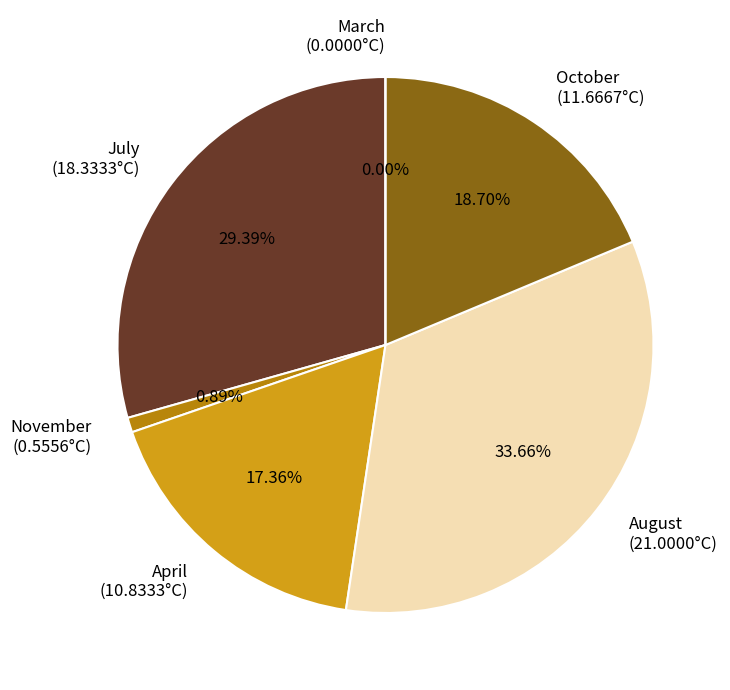

Count the number of slices in the pie.

6